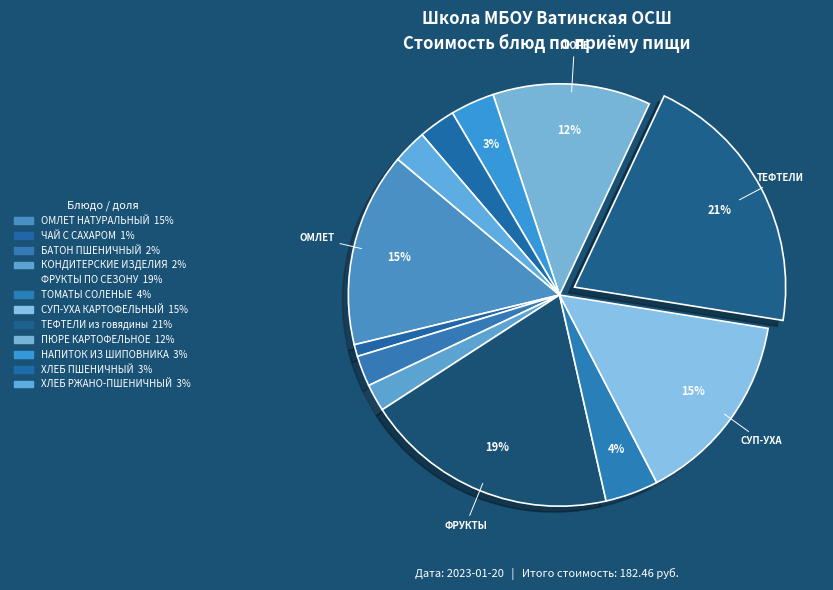

Does any single category account for the majority?

No